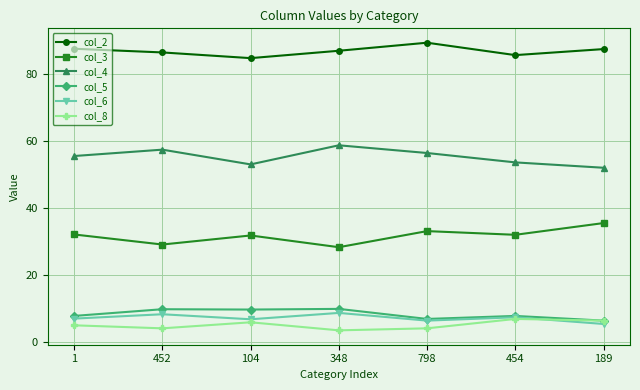

Read the col_4 value at 452.

57.3